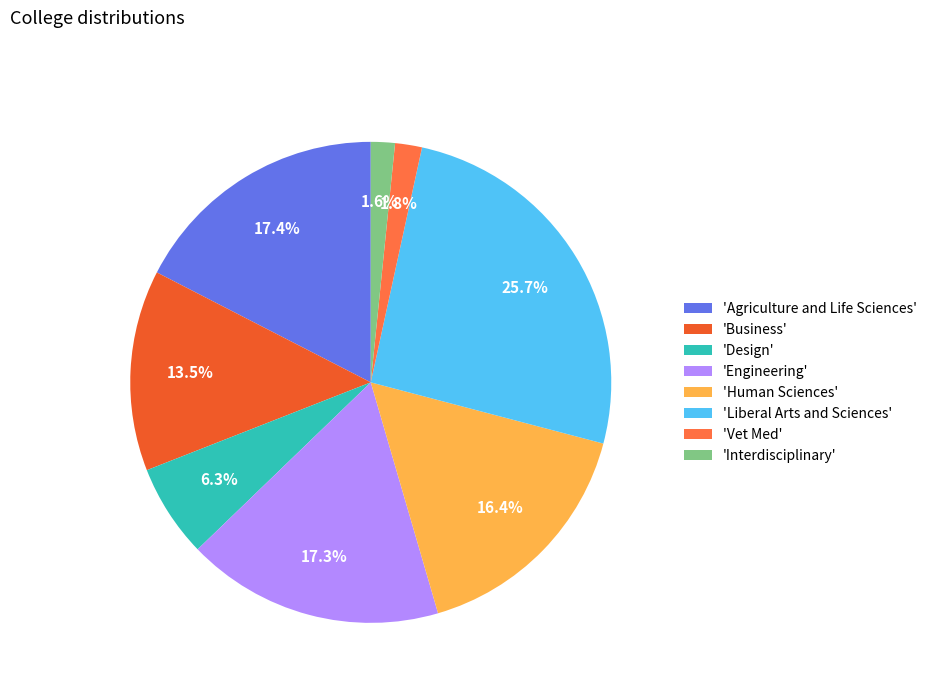

How many segments does this pie chart have?

8